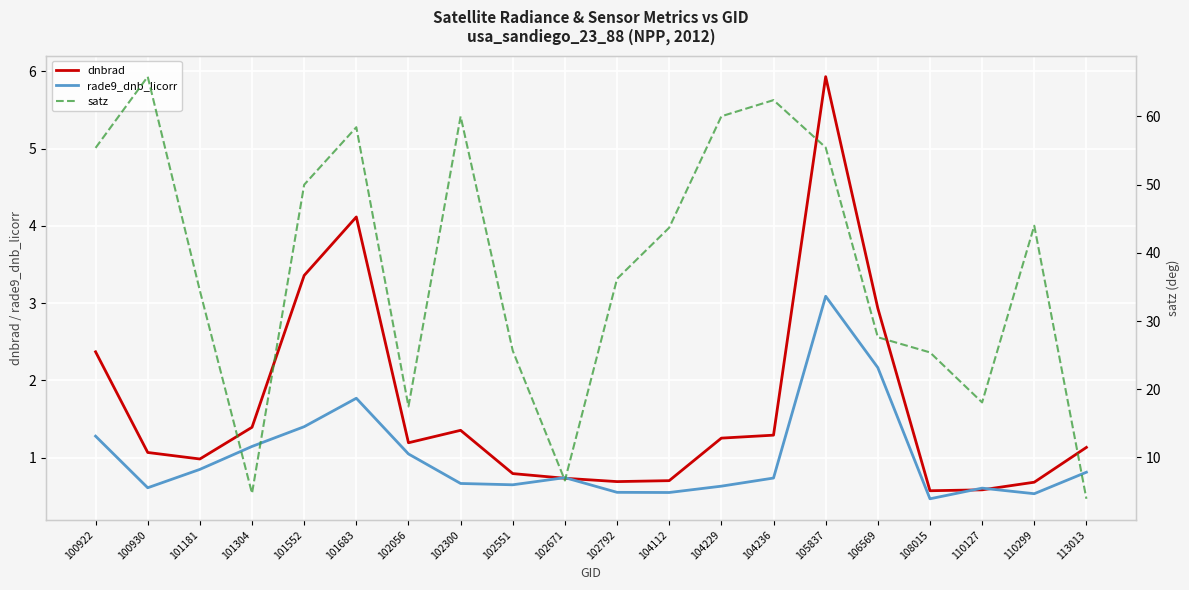

True or false: rade9_dnb_licorr and satz cross at least once.

False